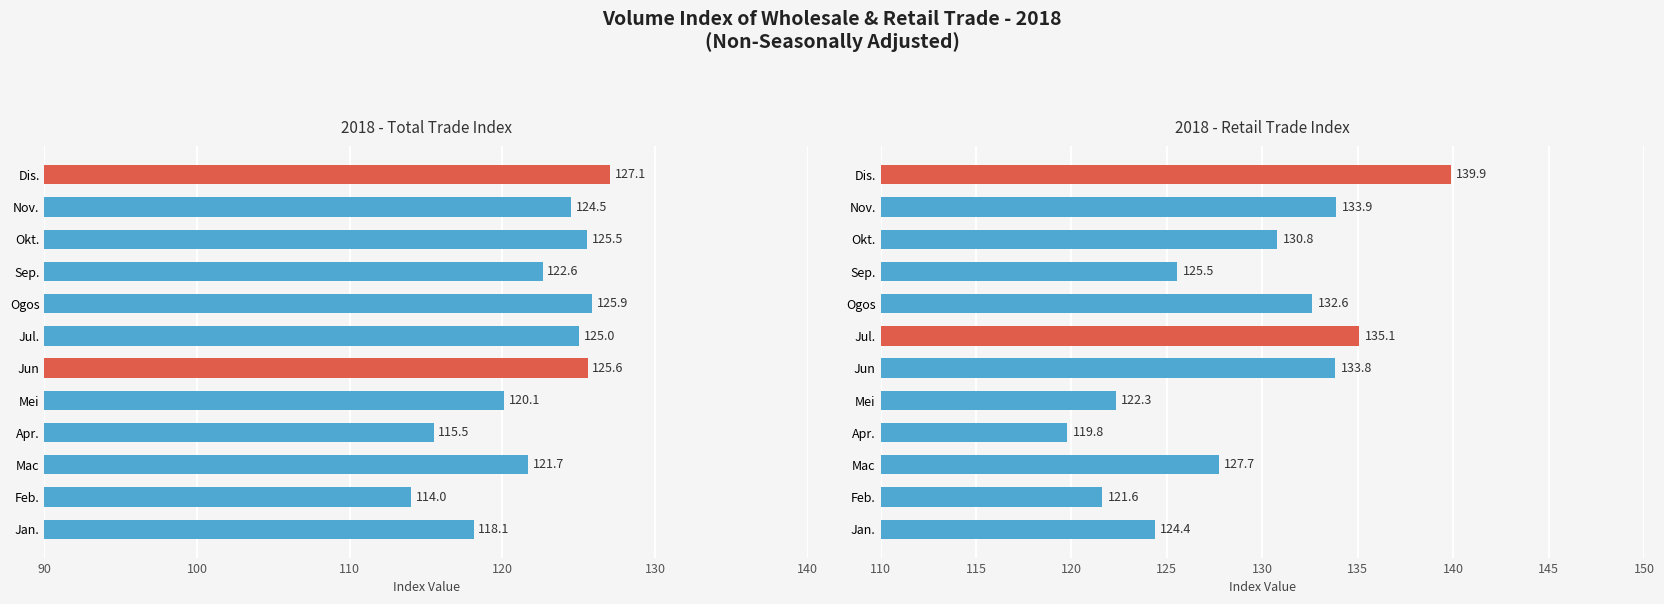

What is the label of the 10th bar from the right?

Mac